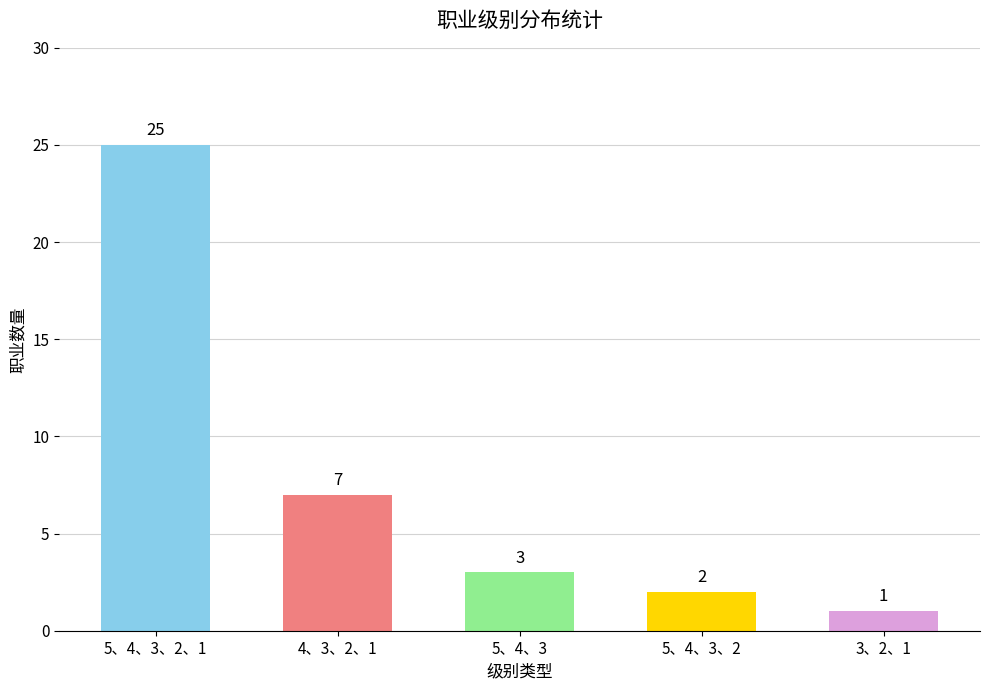

Reading left to right, transcribe all the data shown in this chart.

25	7	3	2	1